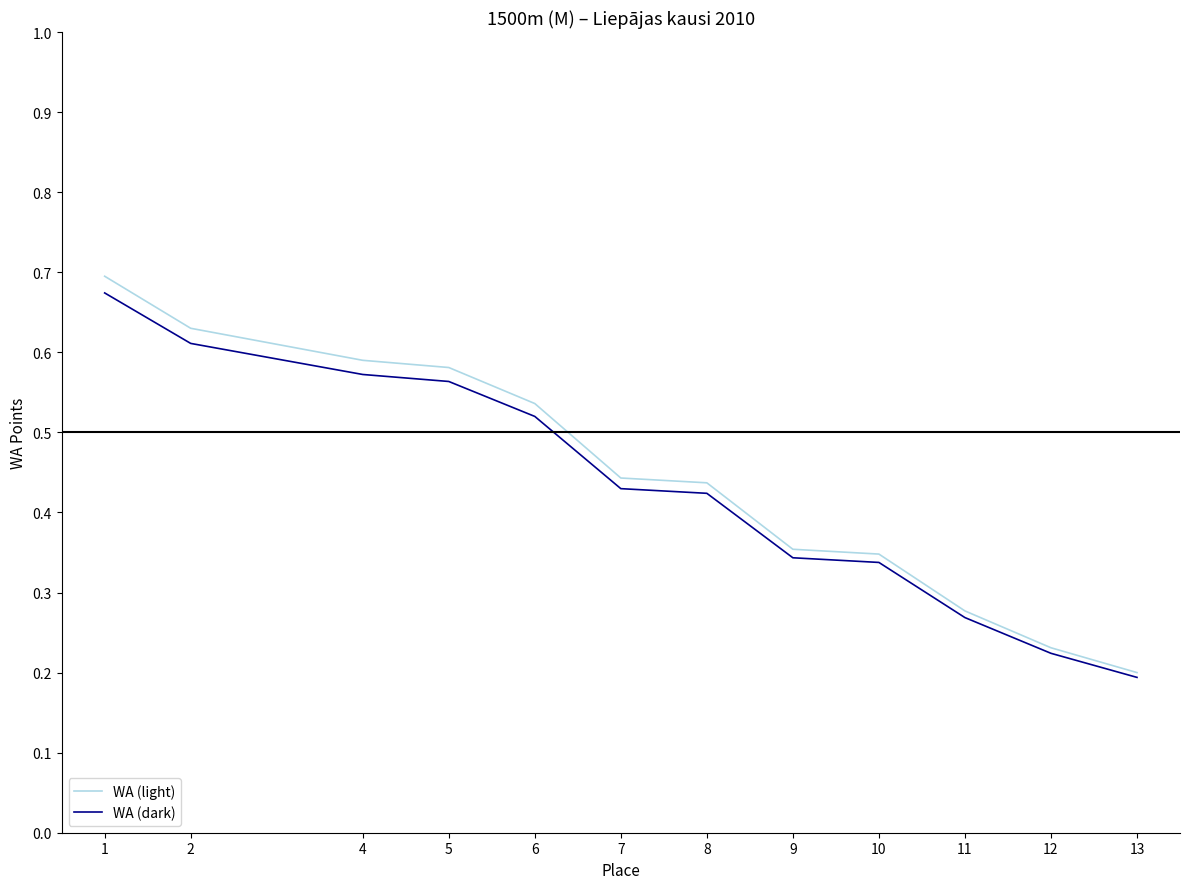

Is the value of WA (light) at 12 greater than the value of WA (dark) at 7?

No